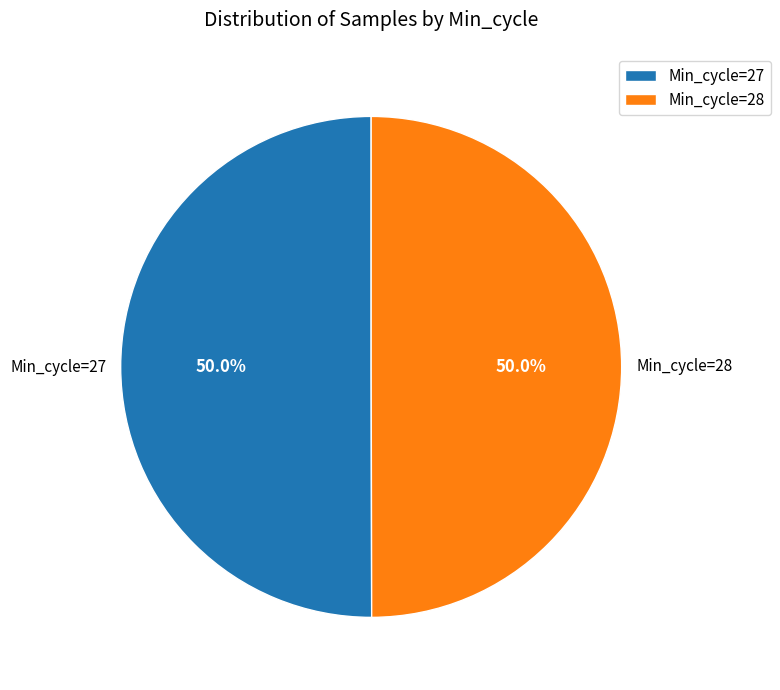

How many slices are in this pie chart?

2